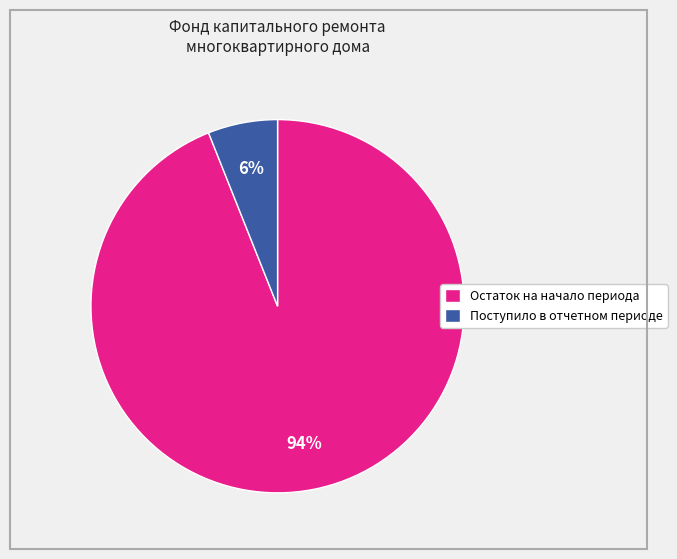

Does Остаток на начало периода represent more than half of the total?

Yes